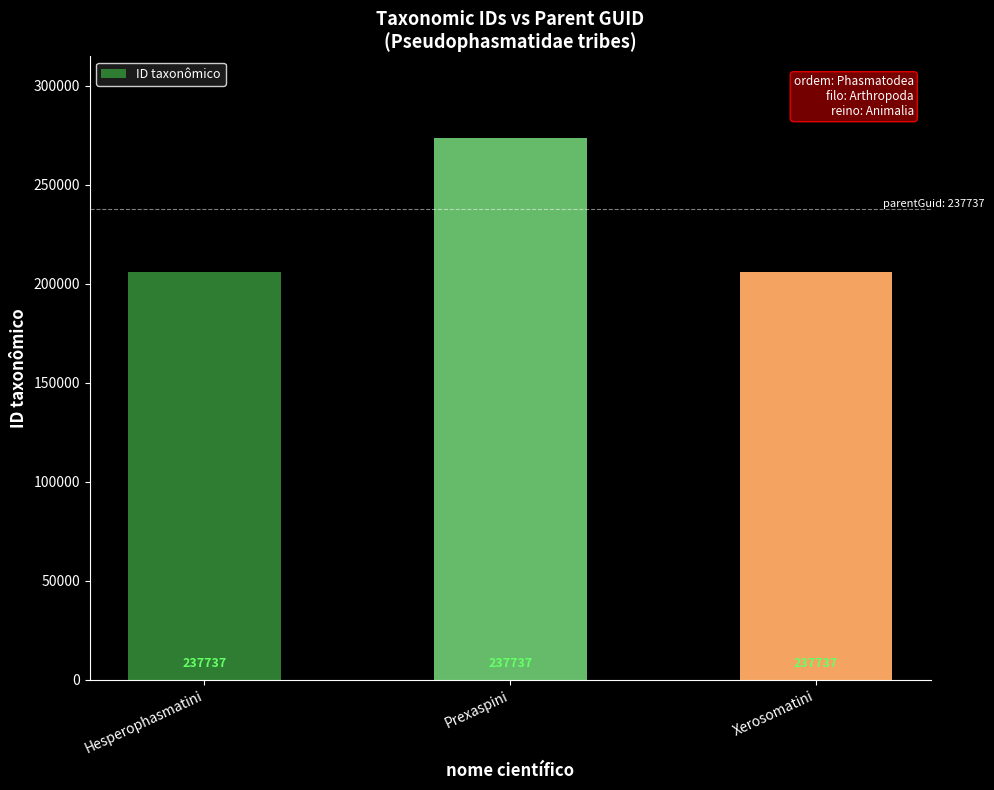

What position from the left is Prexaspini?

2